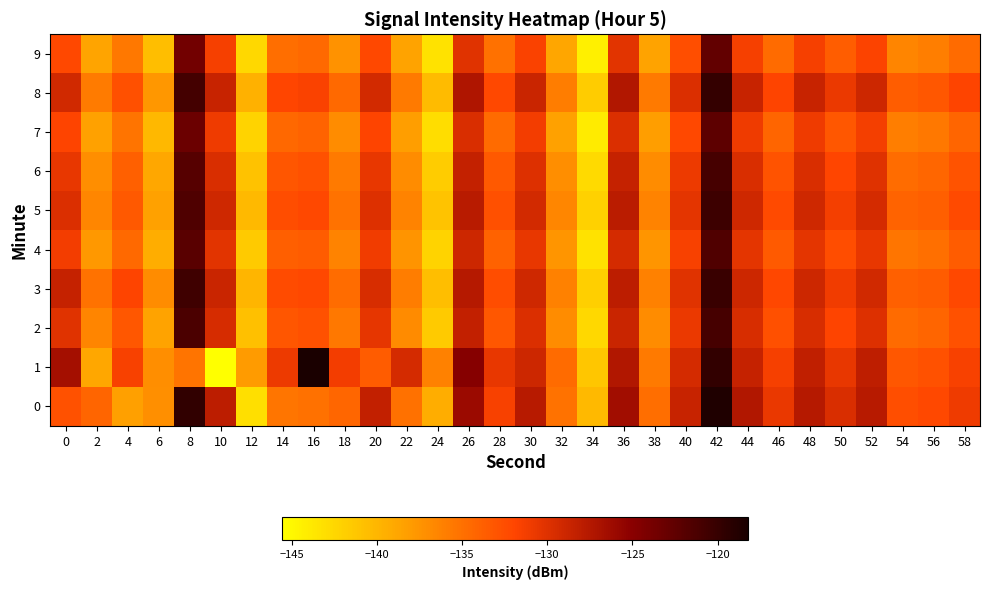

Reading left to right, what are all the values shown in this chart?

0: 0=-132.8	2=-134.2	4=-138.4	6=-137.1	8=-119.7	10=-128.0	12=-143.2	14=-135.4	16=-135.1	18=-134.2	20=-128.3	22=-135.0	24=-139.3	26=-126.1	28=-131.6	30=-127.7	32=-135.1	34=-140.3	36=-126.4	38=-134.9	40=-128.6	42=-118.6	44=-127.3	46=-130.6	48=-127.5	50=-129.7	52=-127.7	54=-132.5	56=-132.2	58=-131.0
1: 0=-126.6	2=-138.8	4=-131.5	6=-137.1	8=-135.2	10=-145.5	12=-138.0	14=-130.9	16=-118.2	18=-131.2	20=-133.5	22=-129.4	24=-136.2	26=-124.8	28=-130.5	30=-128.9	32=-134.6	34=-141.2	36=-127.3	38=-135.7	40=-129.4	42=-119.8	44=-128.5	46=-131.4	48=-128.2	50=-130.5	52=-128.1	54=-133.2	56=-132.8	58=-131.5
2: 0=-130.1	2=-136.4	4=-133.2	6=-138.6	8=-121.3	10=-129.5	12=-140.8	14=-133.1	16=-132.8	18=-135.6	20=-130.4	22=-136.8	24=-141.5	26=-128.3	28=-133.2	30=-129.8	32=-136.9	34=-142.6	36=-128.7	38=-136.9	40=-130.8	42=-120.9	44=-129.6	46=-132.7	48=-129.6	50=-131.8	52=-129.9	54=-134.6	56=-134.2	58=-132.8
3: 0=-128.5	2=-135.1	4=-131.8	6=-136.9	8=-120.5	10=-128.7	12=-139.9	14=-132.4	16=-132.1	18=-134.7	20=-129.6	22=-135.9	24=-140.6	26=-127.6	28=-132.5	30=-129.1	32=-136.2	34=-141.9	36=-128.0	38=-136.2	40=-130.1	42=-120.2	44=-128.9	46=-132.0	48=-128.9	50=-131.1	52=-129.2	54=-133.9	56=-133.5	58=-132.1
4: 0=-131.2	2=-137.8	4=-134.5	6=-139.3	8=-122.1	10=-130.2	12=-141.5	14=-133.8	16=-133.5	18=-136.3	20=-131.1	22=-137.5	24=-142.2	26=-129.0	28=-134.0	30=-130.5	32=-137.6	34=-143.3	36=-129.4	38=-137.6	40=-131.5	42=-121.6	44=-130.3	46=-133.4	48=-130.3	50=-132.5	52=-130.6	54=-135.3	56=-134.9	58=-133.5
5: 0=-129.8	2=-136.5	4=-133.3	6=-138.4	8=-121.5	10=-129.1	12=-140.3	14=-132.5	16=-132.2	18=-135.1	20=-129.9	22=-136.3	24=-141.0	26=-127.8	28=-132.7	30=-129.3	32=-136.5	34=-142.1	36=-127.9	38=-136.3	40=-130.3	42=-120.4	44=-129.1	46=-132.3	48=-129.1	50=-131.3	52=-129.4	54=-134.1	56=-133.7	58=-132.3
6: 0=-130.5	2=-137.1	4=-133.9	6=-138.9	8=-121.9	10=-129.7	12=-140.9	14=-133.1	16=-132.8	18=-135.7	20=-130.5	22=-136.9	24=-141.6	26=-128.4	28=-133.3	30=-129.9	32=-137.1	34=-142.7	36=-128.5	38=-136.9	40=-130.9	42=-121.0	44=-129.7	46=-132.9	48=-129.7	50=-131.9	52=-130.0	54=-134.7	56=-134.3	58=-132.9
7: 0=-131.8	2=-138.4	4=-135.2	6=-140.2	8=-123.2	10=-131.0	12=-142.2	14=-134.4	16=-134.1	18=-137.0	20=-131.8	22=-138.2	24=-142.9	26=-129.7	28=-134.6	30=-131.2	32=-138.4	34=-144.0	36=-129.8	38=-138.2	40=-132.2	42=-122.3	44=-131.0	46=-134.2	48=-131.0	50=-133.2	52=-131.3	54=-136.0	56=-135.6	58=-134.2
8: 0=-129.2	2=-135.8	4=-132.7	6=-137.7	8=-120.8	10=-128.6	12=-139.6	14=-131.9	16=-131.6	18=-134.5	20=-129.3	22=-135.7	24=-140.4	26=-127.2	28=-132.1	30=-128.7	32=-135.9	34=-141.6	36=-127.3	38=-135.7	40=-129.8	42=-119.9	44=-128.6	46=-131.8	48=-128.6	50=-130.8	52=-128.9	54=-133.6	56=-133.2	58=-131.8
9: 0=-132.1	2=-138.7	4=-135.6	6=-140.6	8=-123.6	10=-131.4	12=-142.6	14=-134.8	16=-134.5	18=-137.4	20=-132.2	22=-138.6	24=-143.3	26=-130.1	28=-135.0	30=-131.6	32=-138.8	34=-144.4	36=-130.2	38=-138.6	40=-132.6	42=-122.7	44=-131.4	46=-134.6	48=-131.4	50=-133.6	52=-131.7	54=-136.4	56=-136.0	58=-134.6